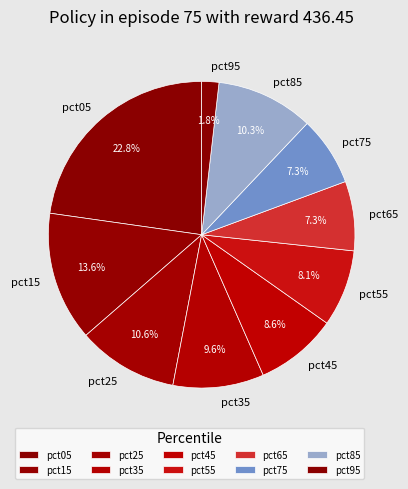

True or false: pct85 accounts for 4% of the total.

False